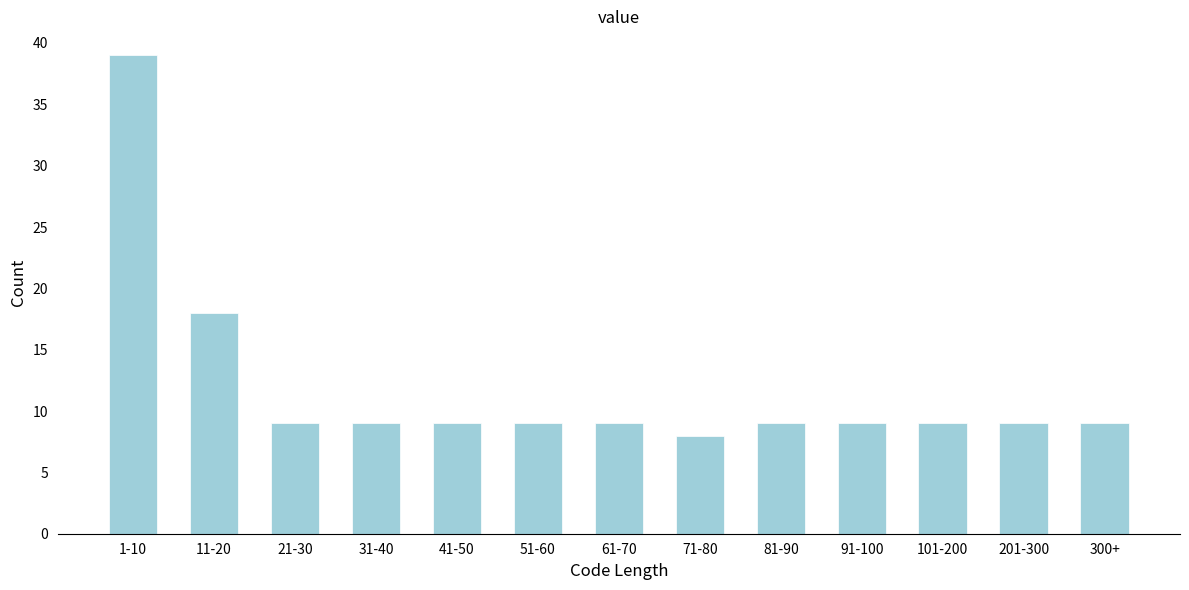

Reading left to right, what are all the values shown in this chart?

1-10=39	11-20=18	21-30=9	31-40=9	41-50=9	51-60=9	61-70=9	71-80=8	81-90=9	91-100=9	101-200=9	201-300=9	300+=9